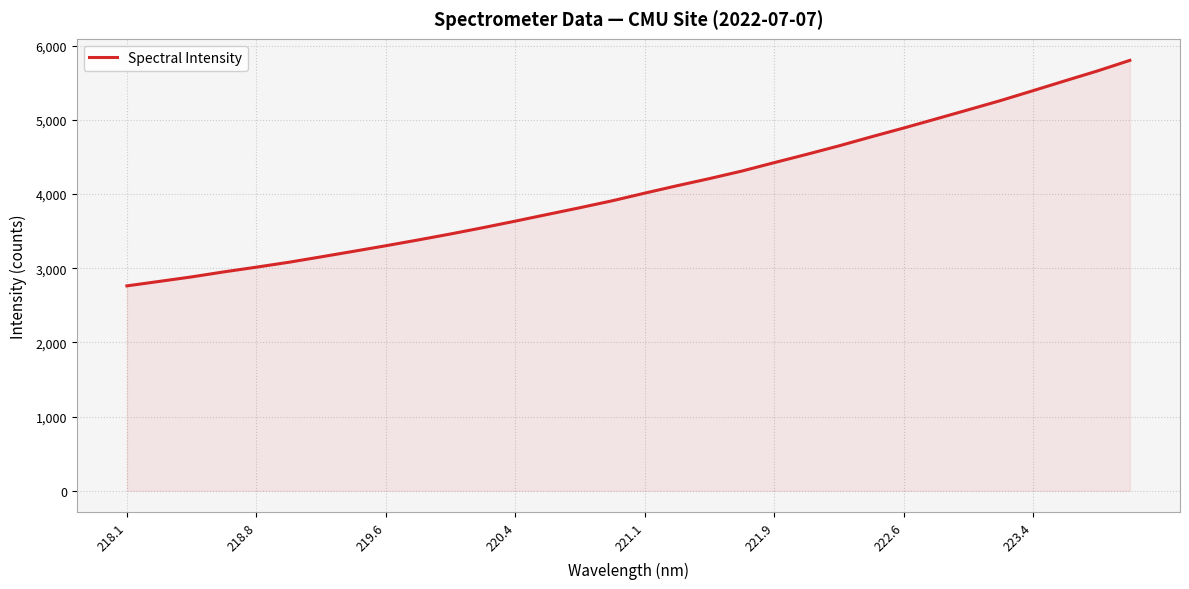

Reading left to right, extract all data points from this chart.

2761.4	2821.6	2882.5	2950.5	3013.6	3079.6	3152.8	3227.1	3302.6	3380.7	3461.3	3546.1	3634.3	3725.1	3815.4	3908.8	4011.4	4111.2	4207.4	4308.6	4422.0	4533.2	4648.0	4769.6	4888.1	5010.5	5134.0	5258.3	5391.0	5525.0	5657.6	5799.8